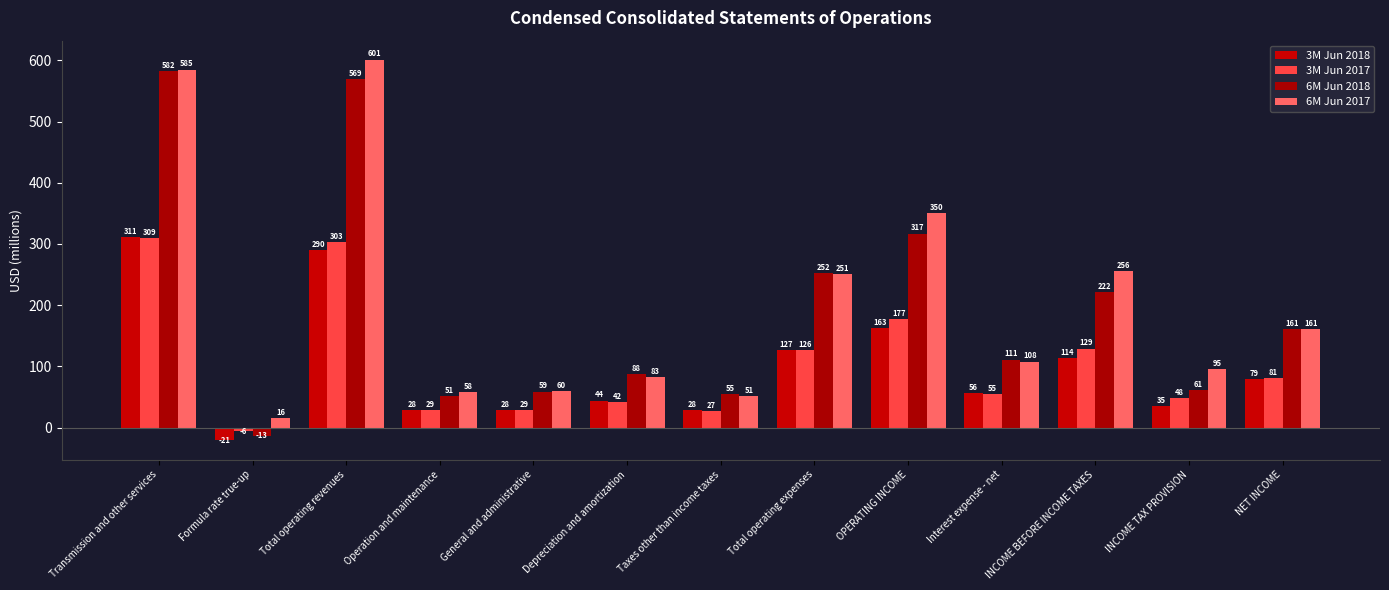

What is the total value across all series at INCOME BEFORE INCOME TAXES?

721